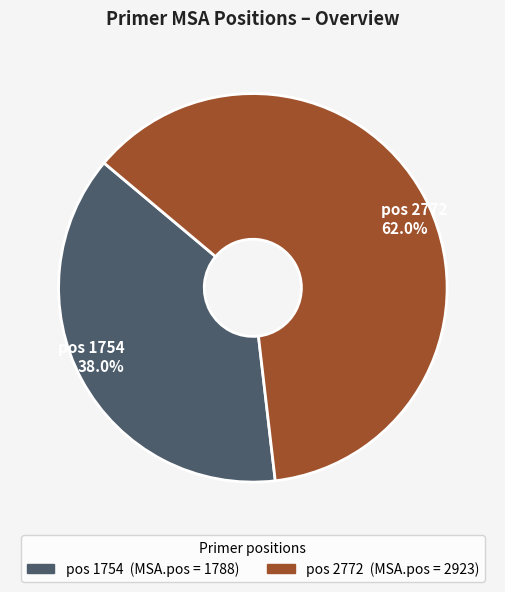

Which slice is the largest?

pos 2772 62.0%